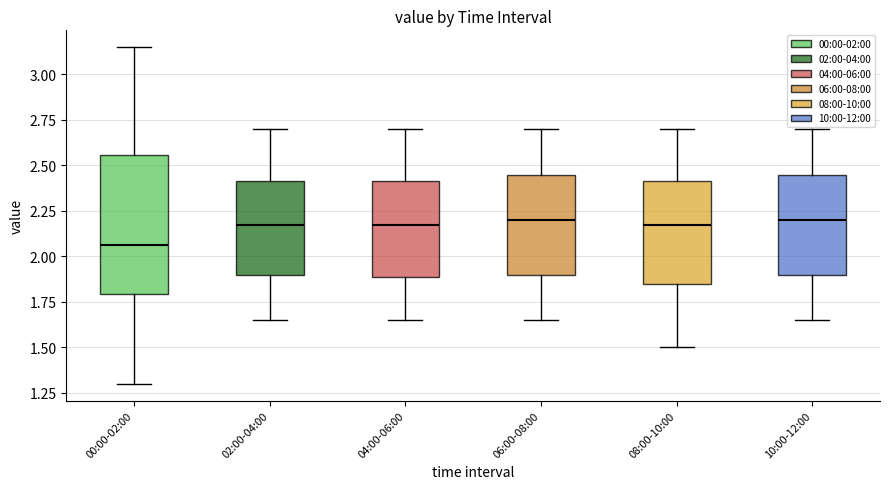

Which box is the tallest, from its lower edge to its upper edge?

00:00-02:00